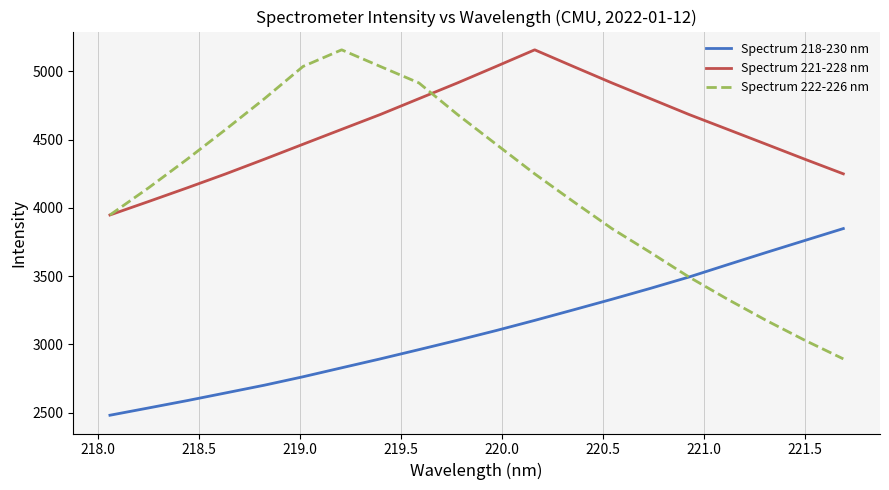

Which series has the widest spread of values?

Spectrum 222-226 nm